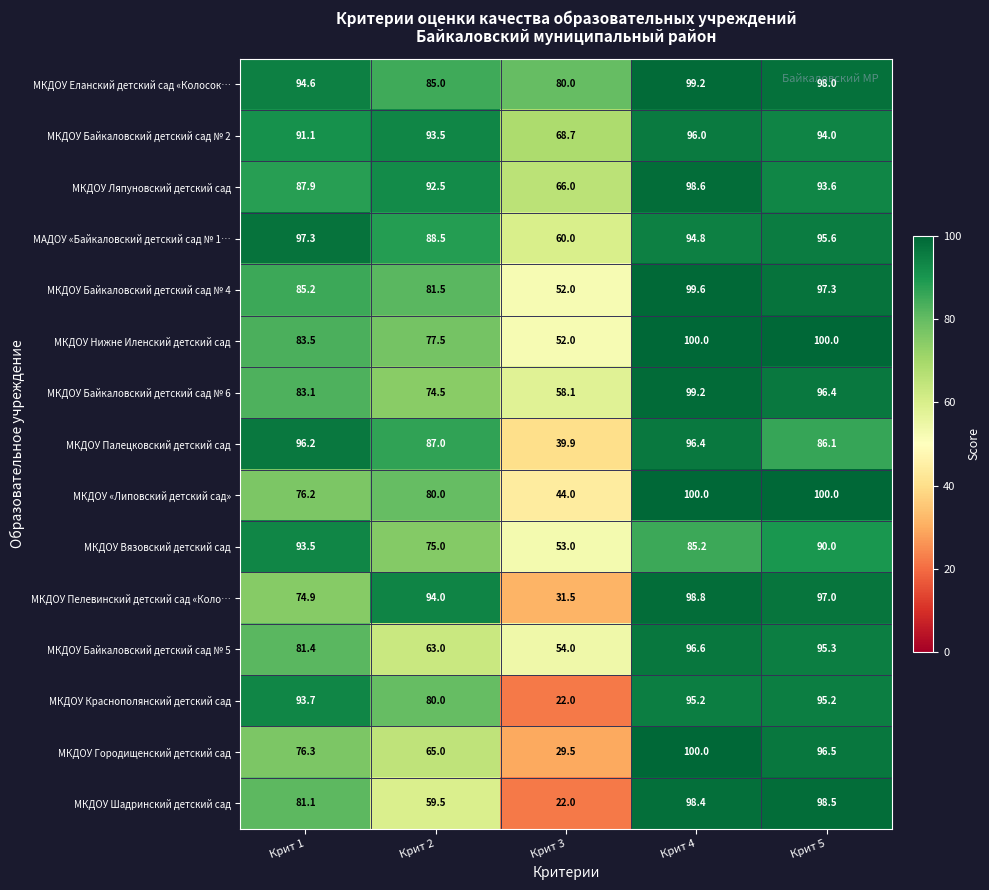

List the labels in order of МКДОУ Пелевинский детский сад «Коло… value, smallest first.

Крит 3, Крит 1, Крит 2, Крит 5, Крит 4